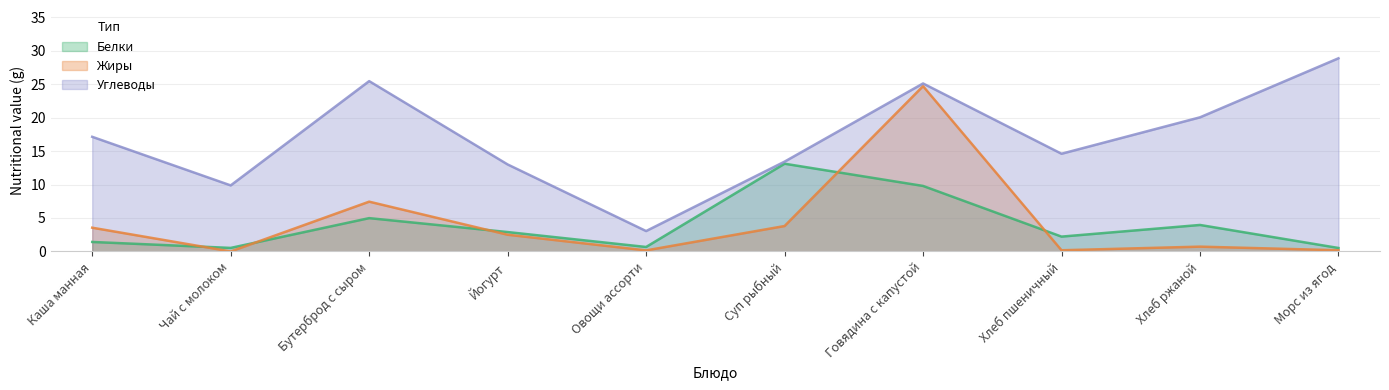

The value of Белки at Овощи ассорти is 0.7. True or false?

True